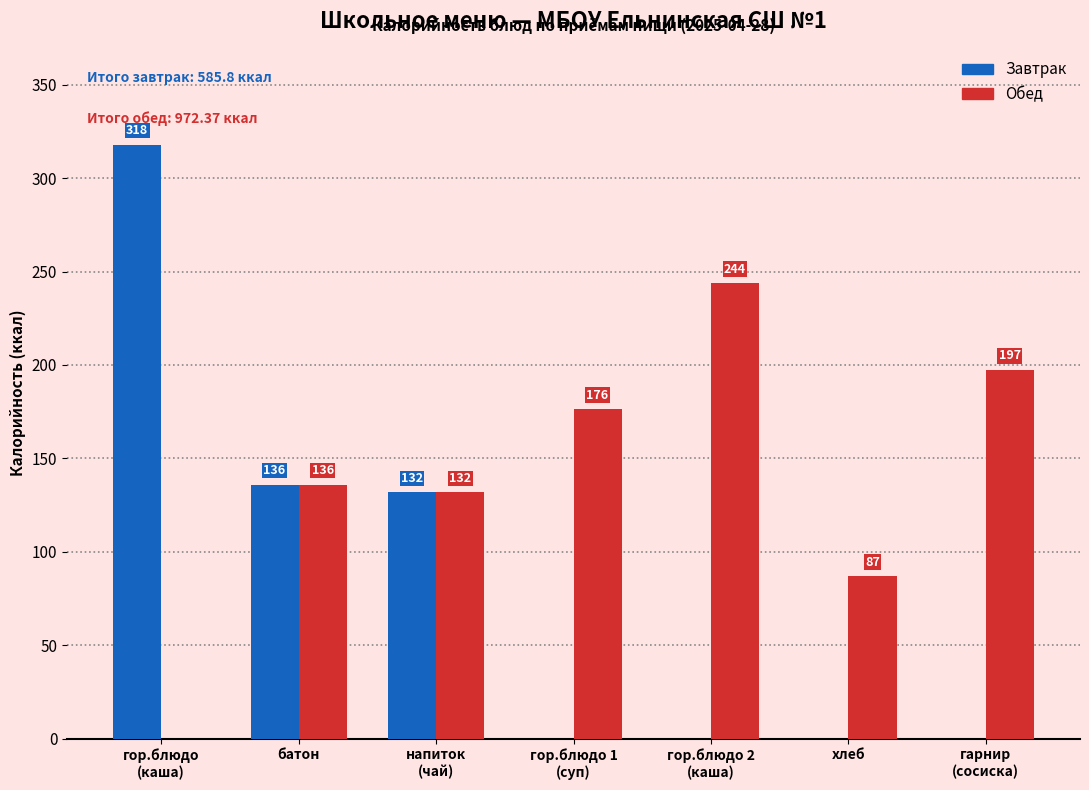

What is the highest value of the Обед series?

243.8